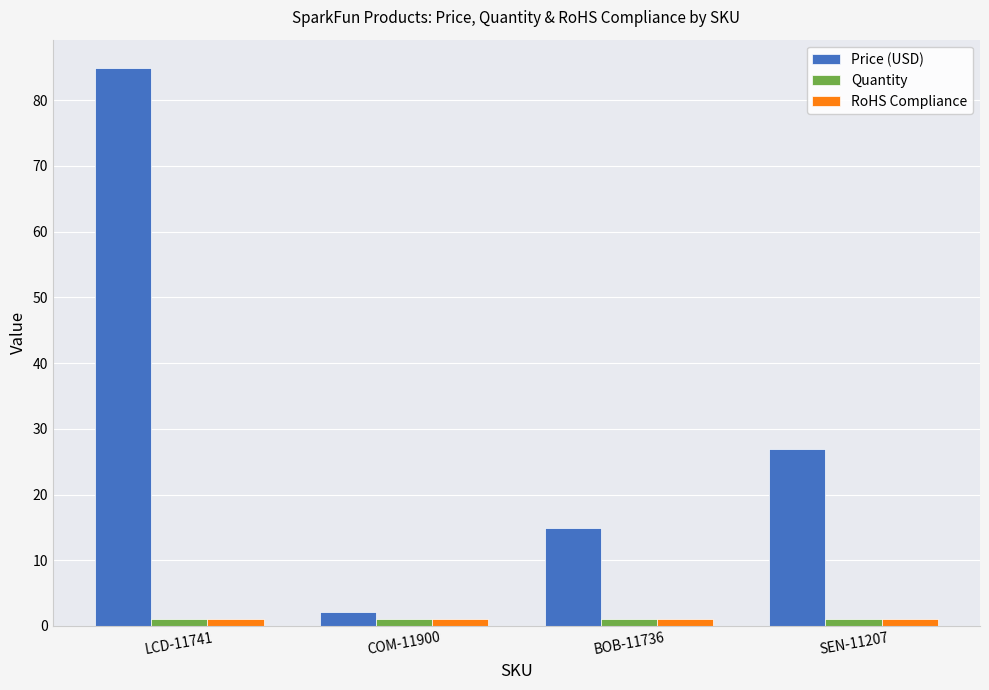

Which category has the highest value across all series?

LCD-11741